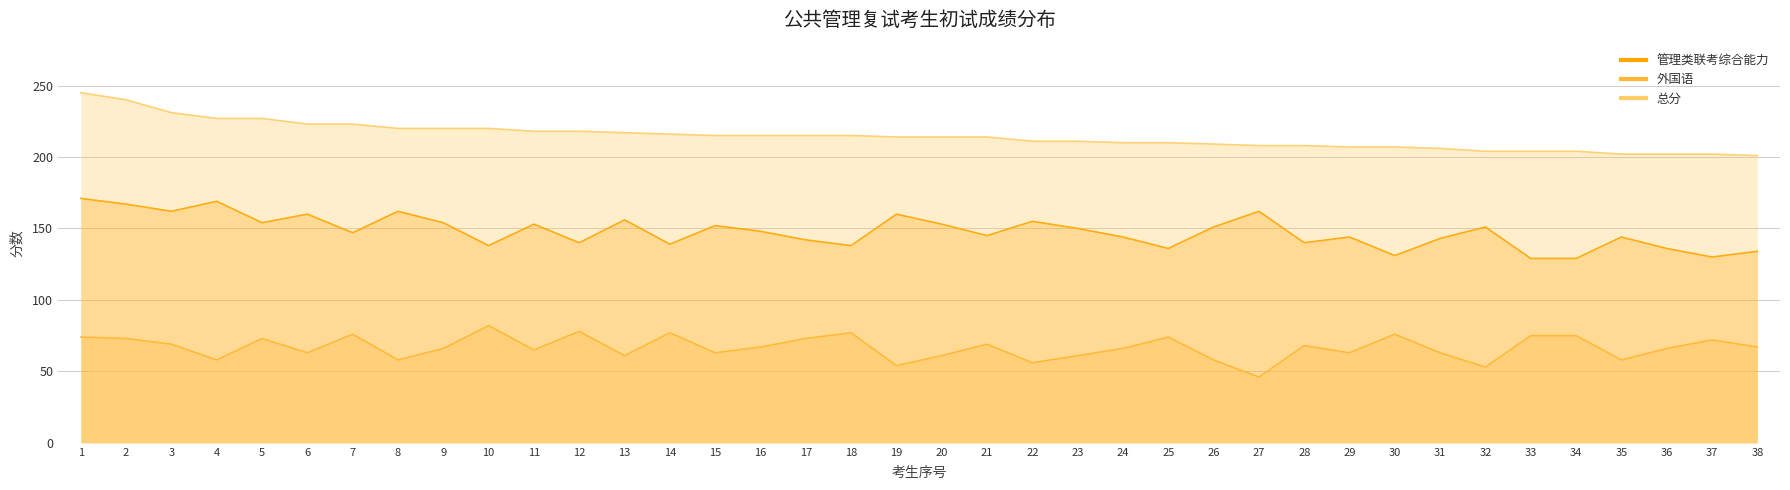

How many interior local peaks does the 外国语 series have?

11